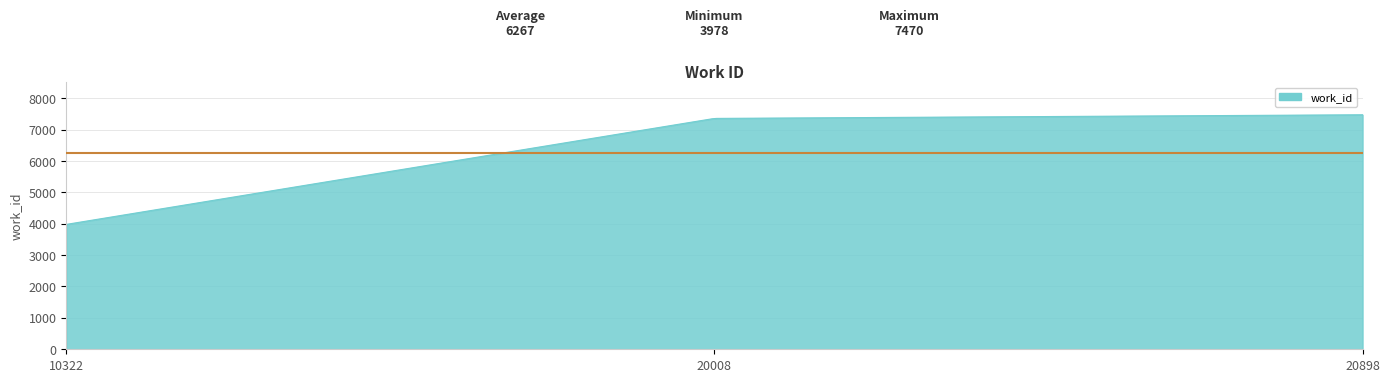

What is the smallest value displayed?

3978.0